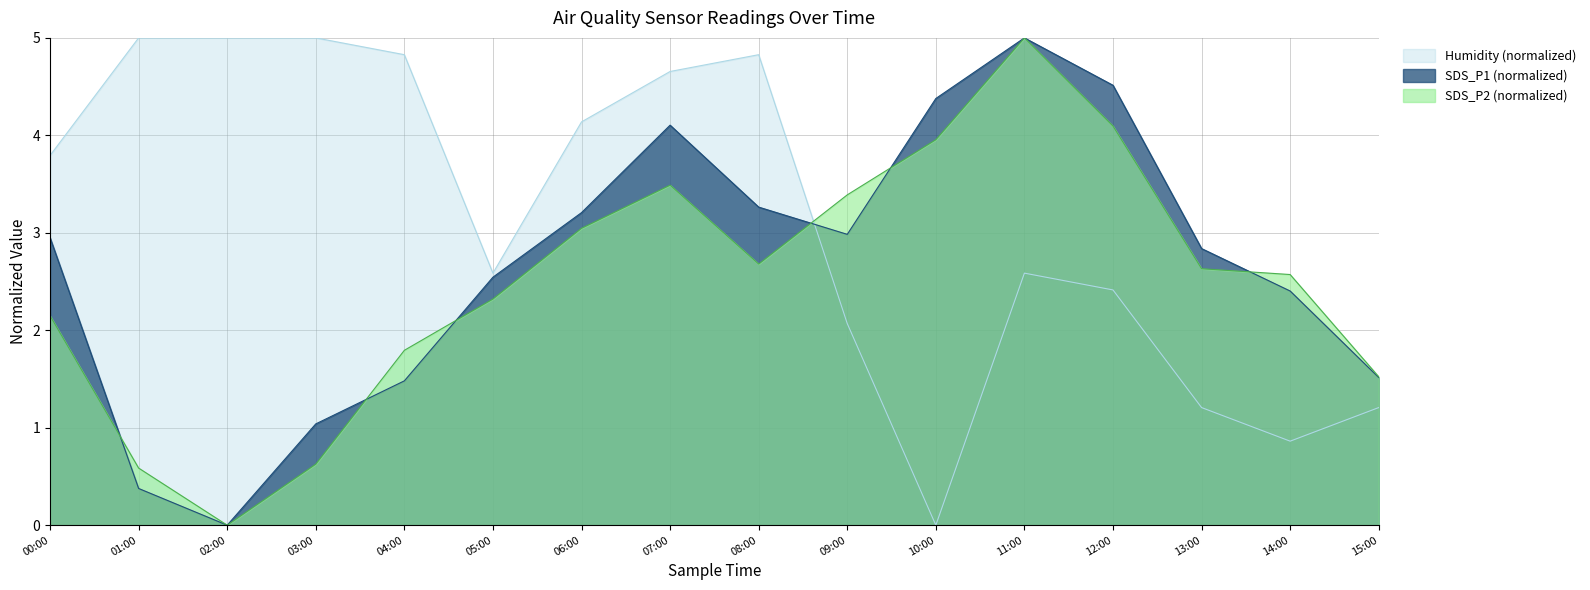

How many intersections are there between Humidity and SDS_P1?

1